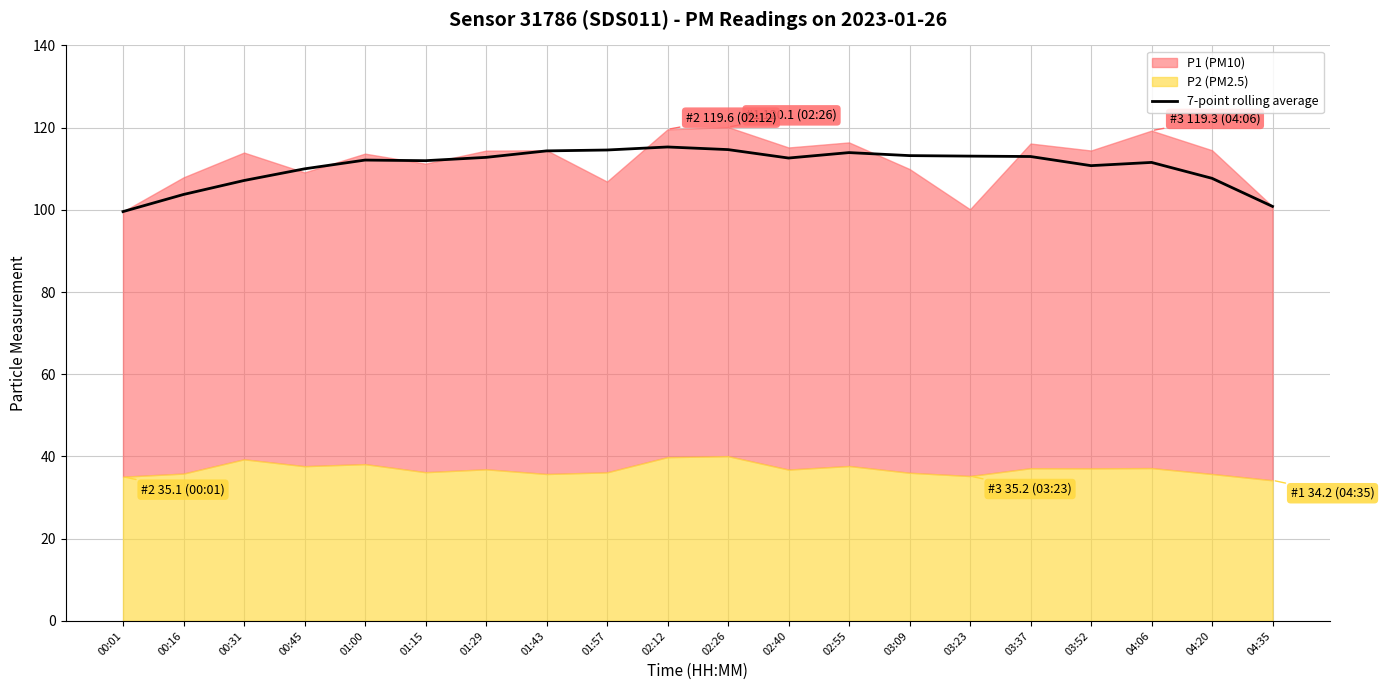

Is it true that the value at 02:55 is 113.9?

True